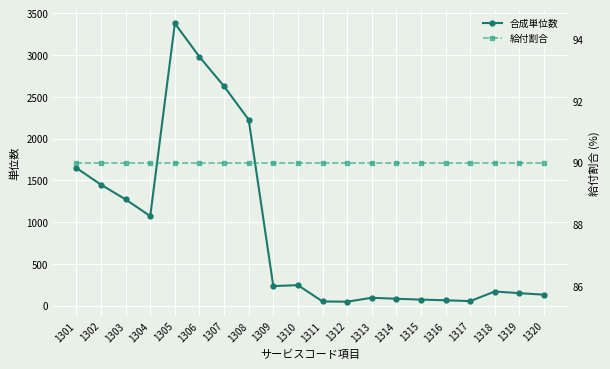

True or false: 給付割合 and 合成単位数 intersect in this chart.

True